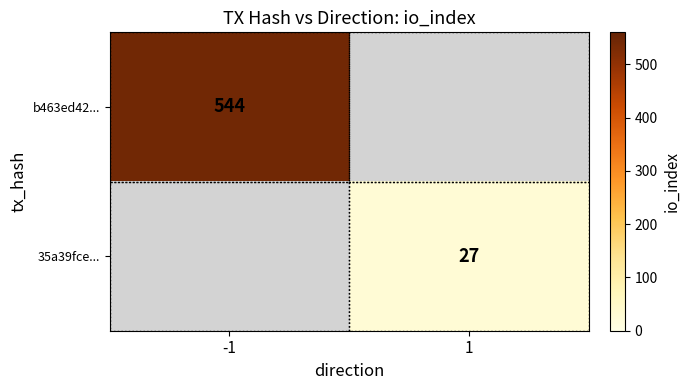

The b463ed42... series shows 120.2 at -1. True or false?

False